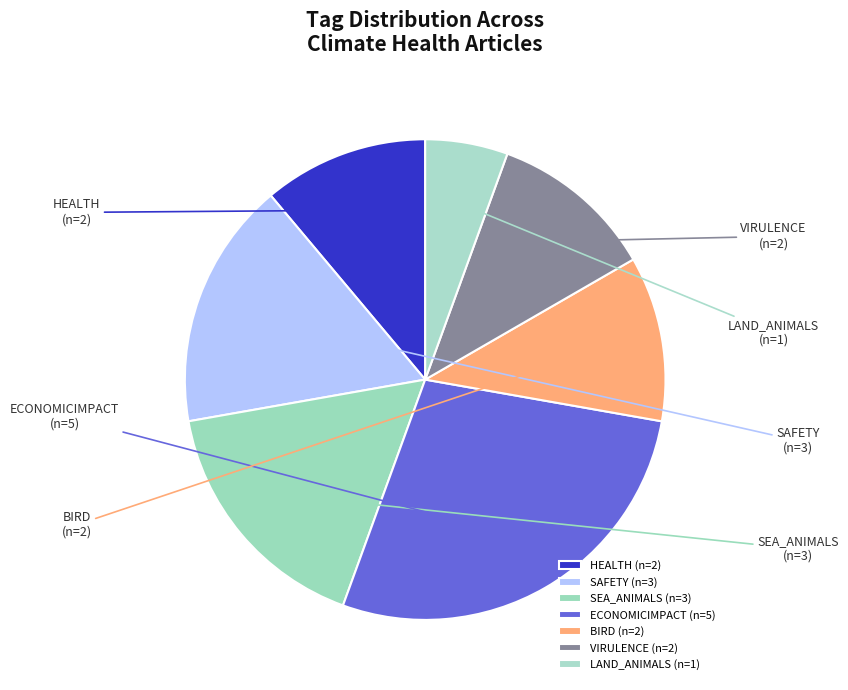

Count the number of slices in the pie.

7